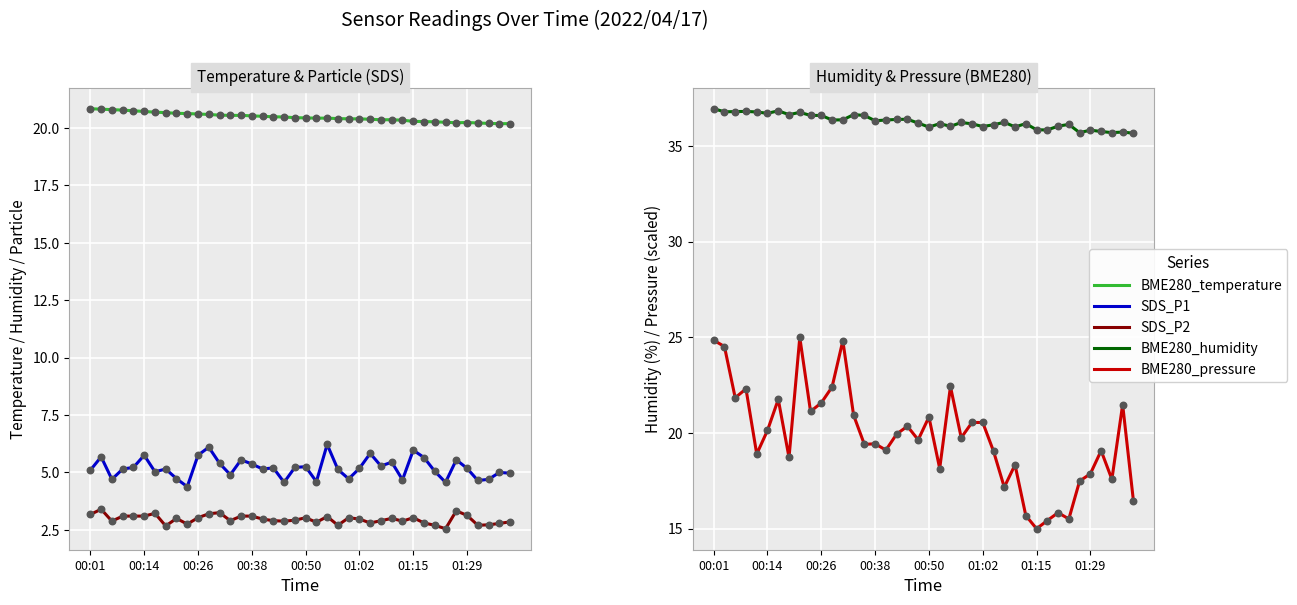

Is the value of SDS_P2 at 32 greater than the value of BME280_temperature at 9?

No